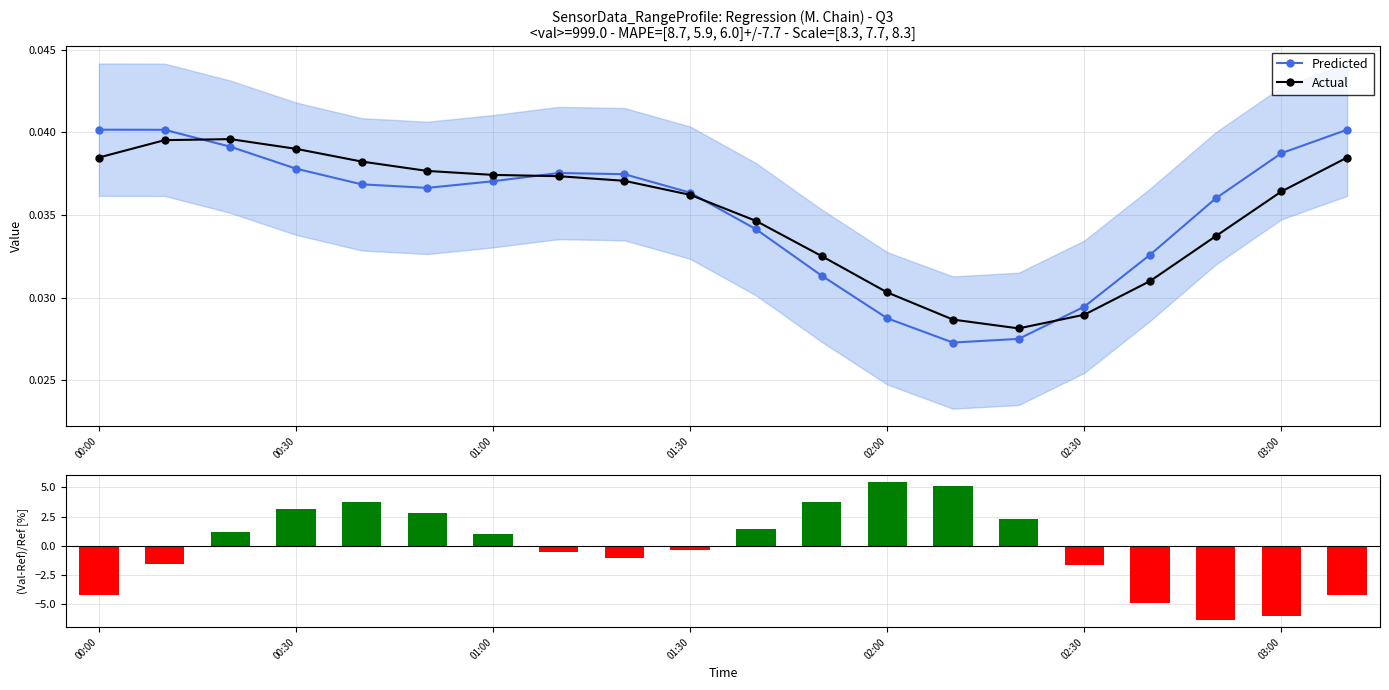

True or false: Predicted has more than 0 interior local peaks.

True